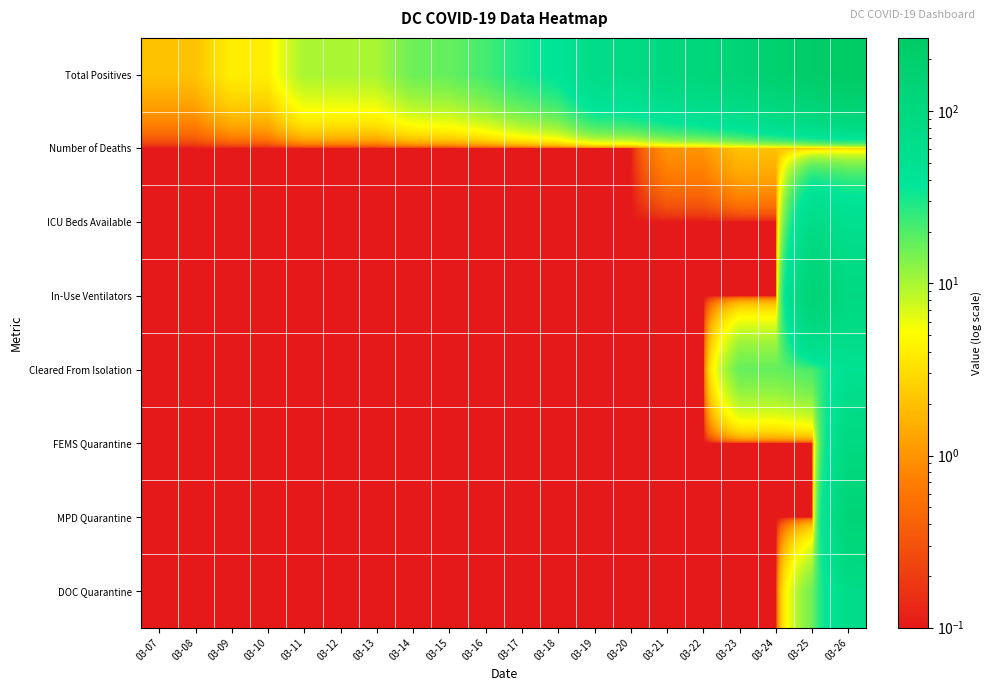

Between 03-24 and 03-07, which is larger?

03-24